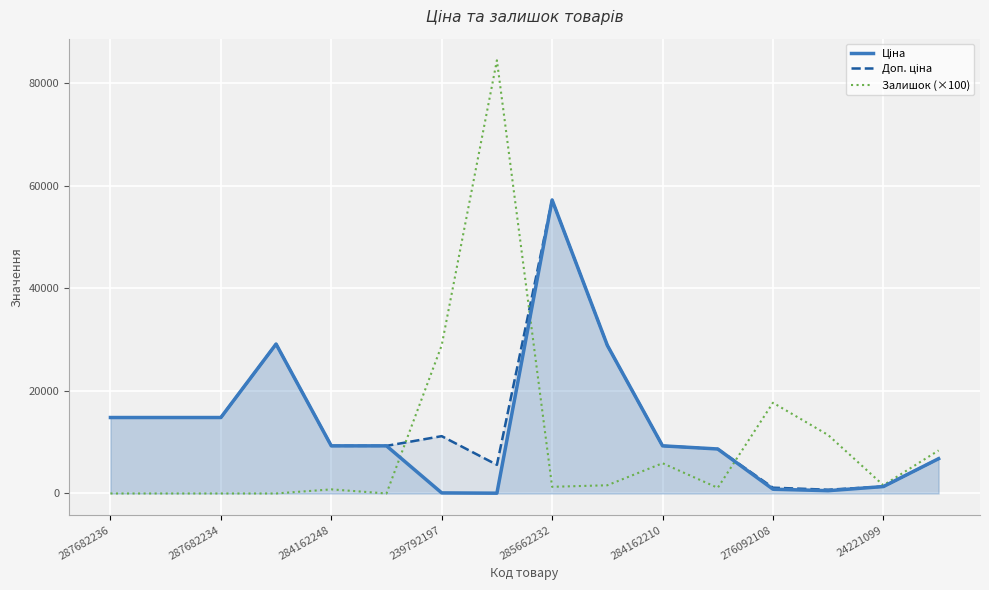

List the series in order of their overall mean, lowest first.

Залишок (×100), Ціна, Доп. ціна